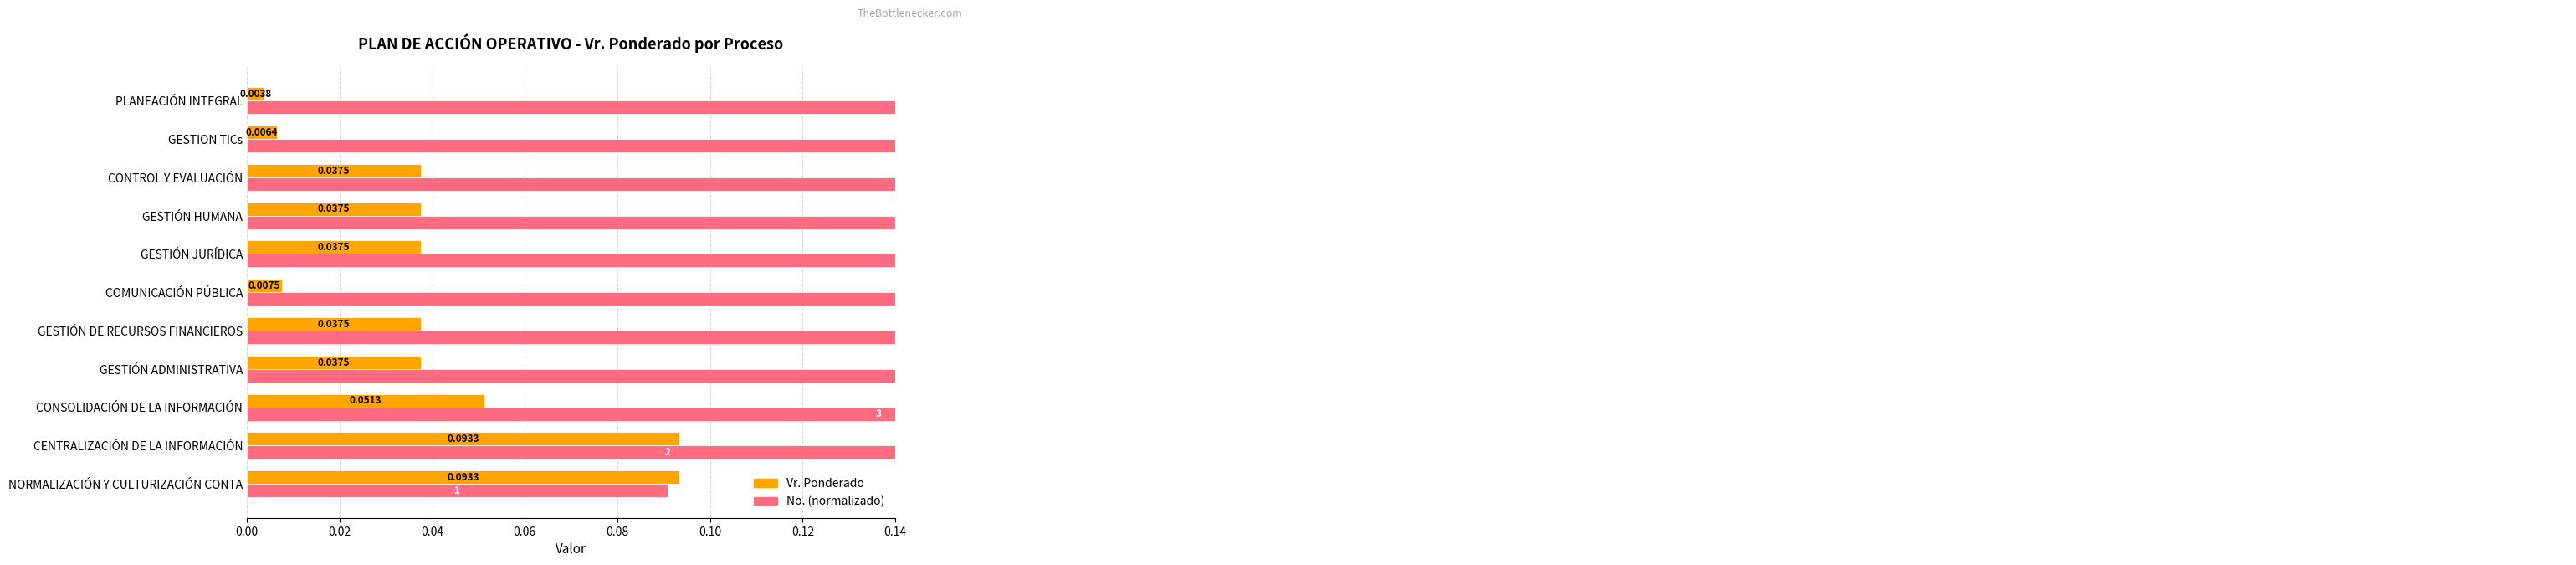

Between GESTIÓN DE RECURSOS FINANCIEROS and GESTION TICs, which series saw the biggest shift?

No. (normalizado)